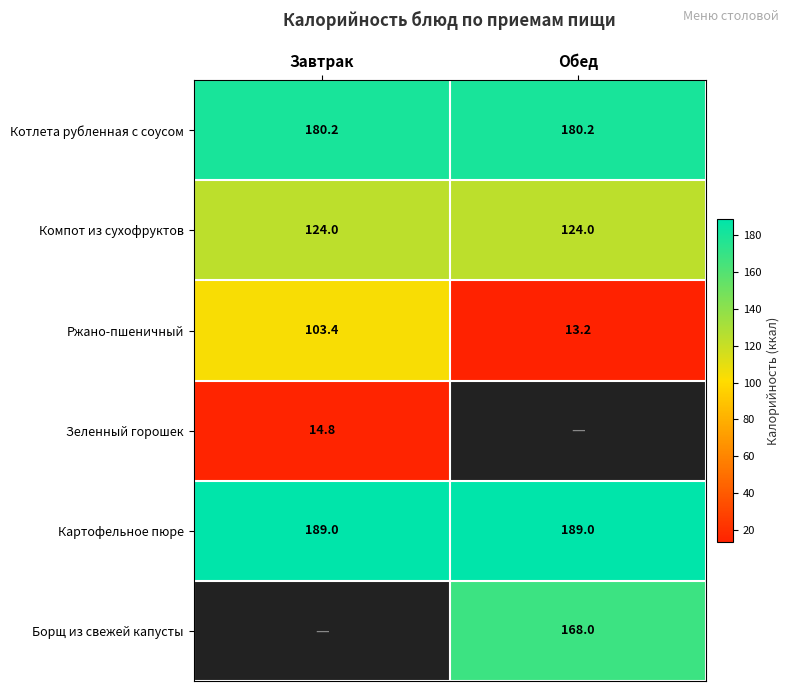

Which category has the highest value in the Ржано-пшеничный series?

Завтрак